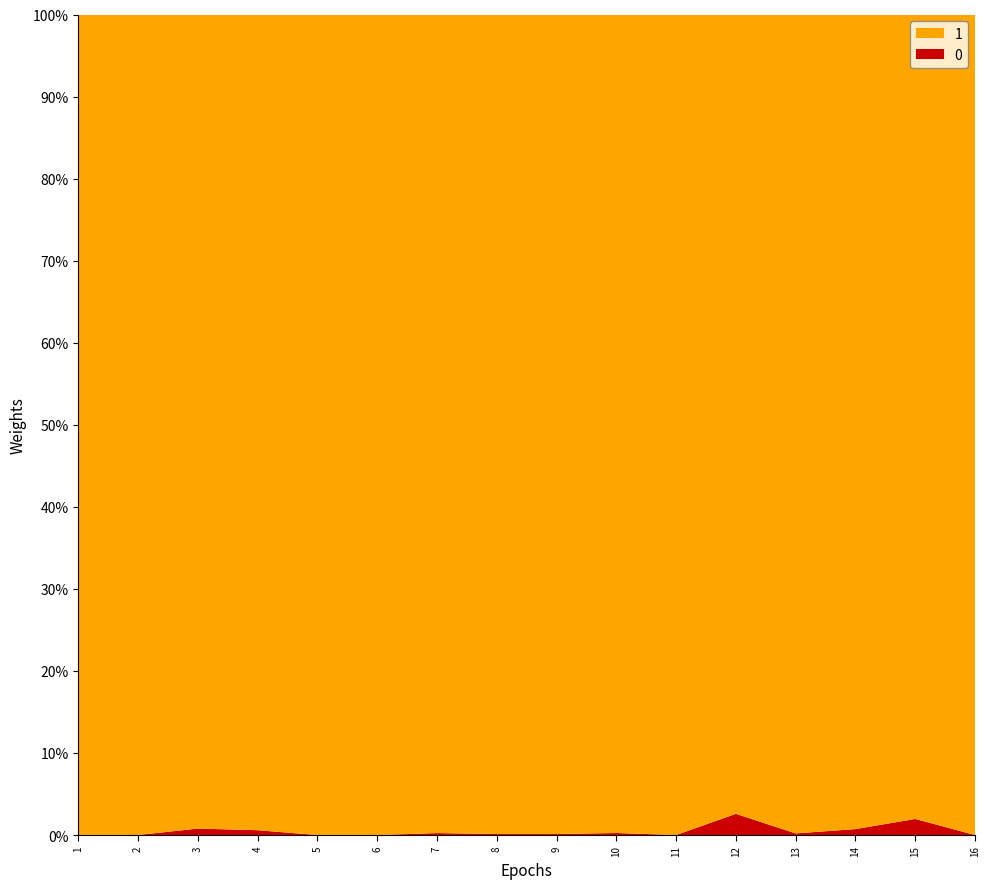

Reading right to left, extract all data points from this chart.

0: 16=0.0	15=146185.0	14=54396.7	13=14911.0	12=199499.2	11=0.0	10=19127.0	9=9371.0	8=9371.0	7=18431.5	6=0.0	5=0.0	4=46000.9	3=62243.0	2=0.0	1=0.0
1: 16=7319163.1	15=7319163.1	14=7465348.1	13=7519744.8	12=7534655.8	11=7734155.0	10=7734155.0	9=7753282.1	8=7762653.1	7=7772024.0	6=7790455.6	5=7790455.6	4=7790455.6	3=7836456.5	2=7898699.5	1=7898699.5